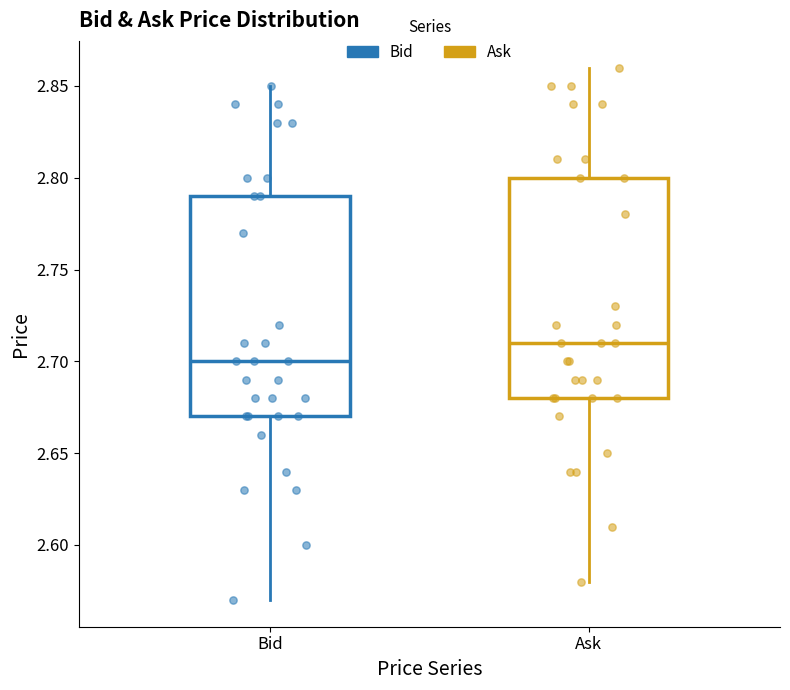

Reading left to right, transcribe this box plot: for each box, give where its median line is, the range the box spans, and where its two whiskers end, as read against the y-axis. The values are not printed on the chart, so give them approximately, as read against the axis.

Bid: median 2.70, box 2.67 to 2.79, whiskers 2.57 to 2.85
Ask: median 2.71, box 2.68 to 2.80, whiskers 2.58 to 2.86